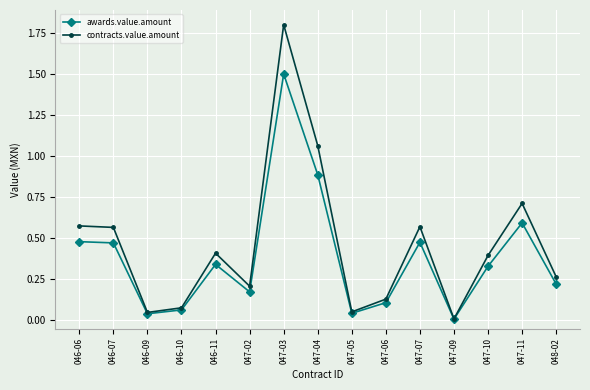

Is the value of contracts.value.amount at 047-11 greater than the value of awards.value.amount at 047-03?

No